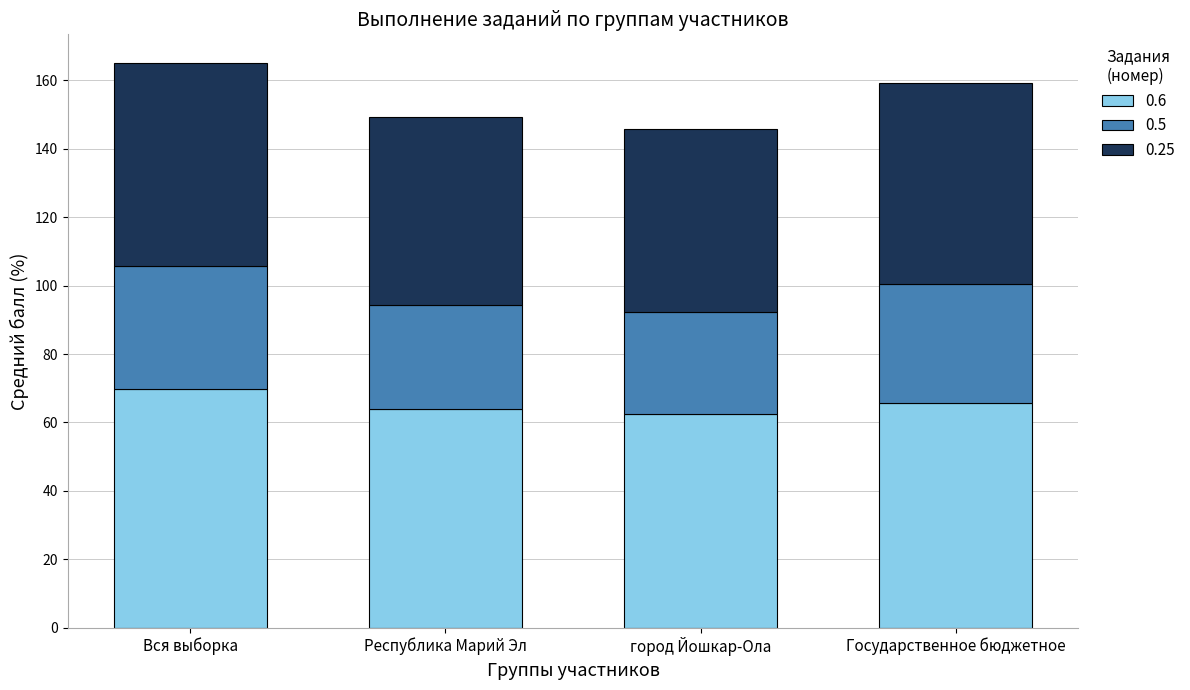

What is the lowest value of the 0.6 series?

62.5